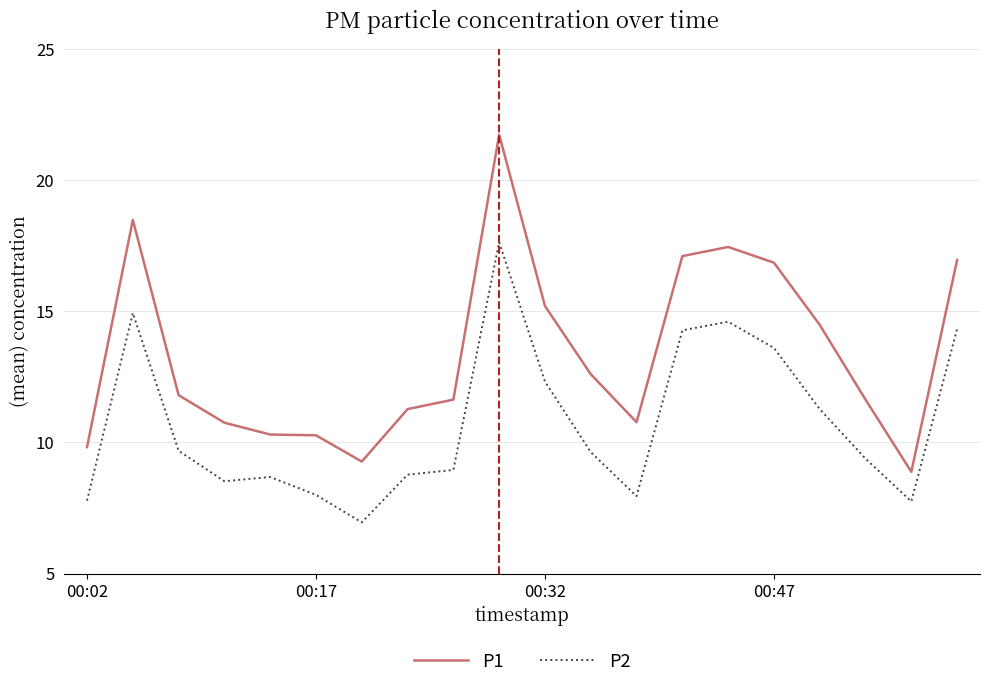

Which series has the widest spread of values?

P1